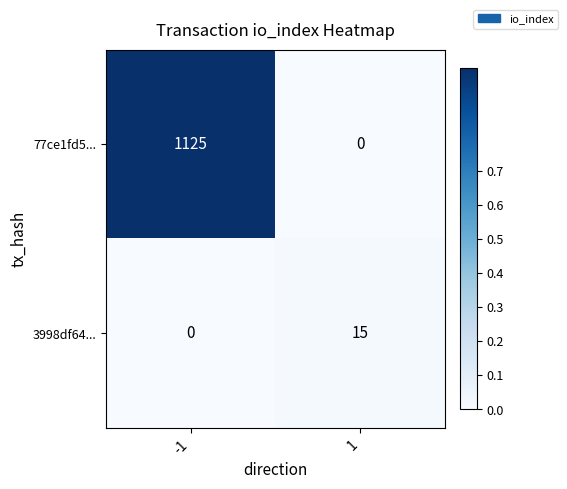

What is the difference between the maximum and minimum values in the 3998df64... series?

15